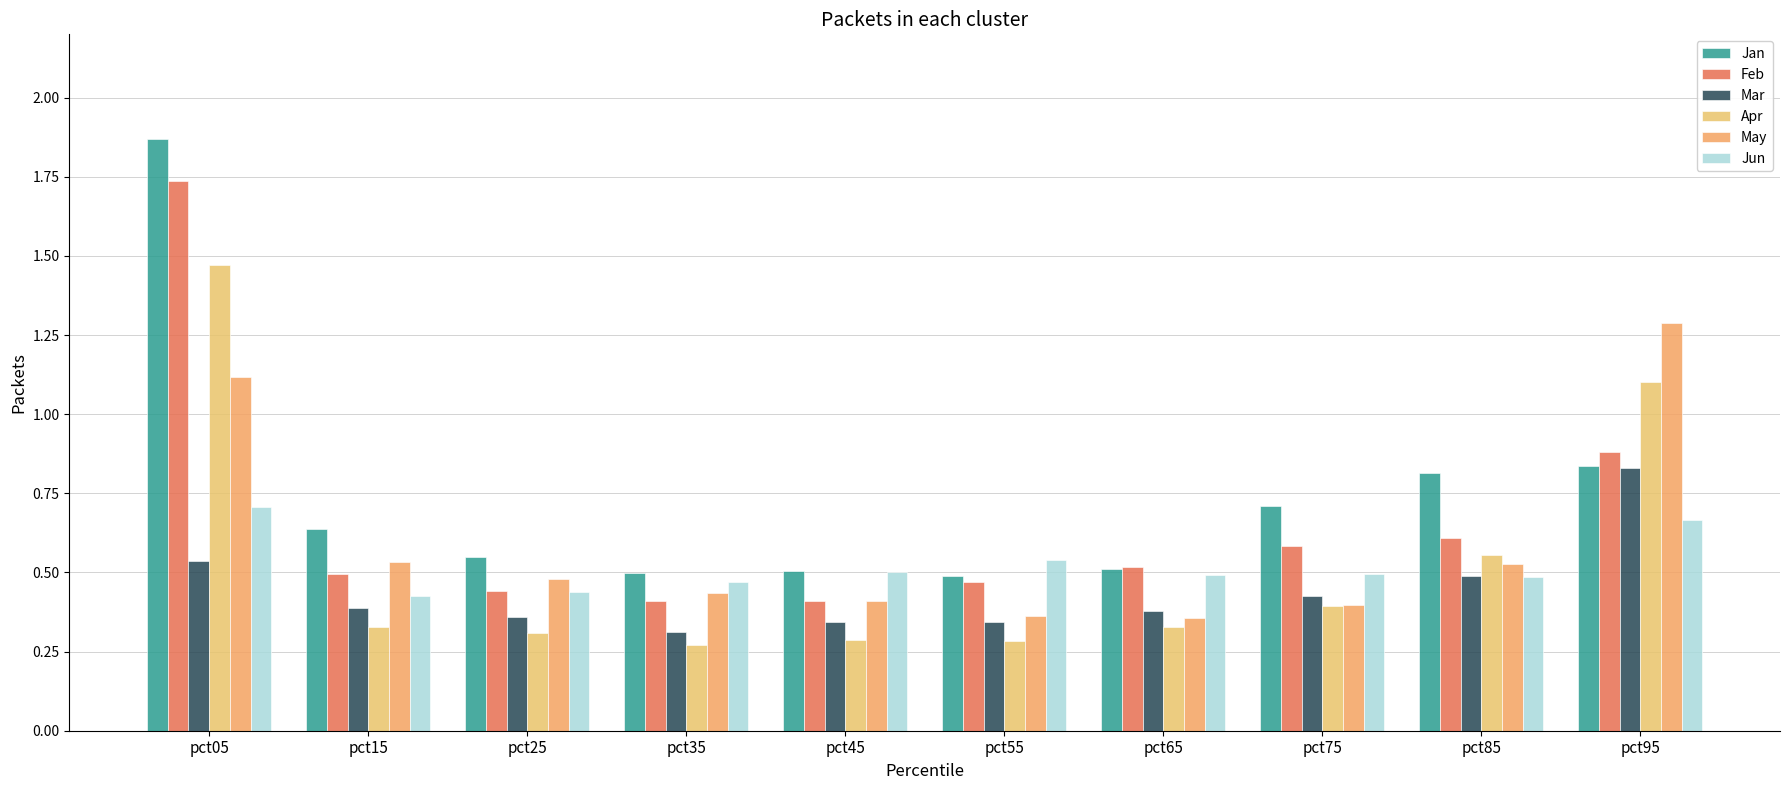

What is the average value of the Jan series?

0.7